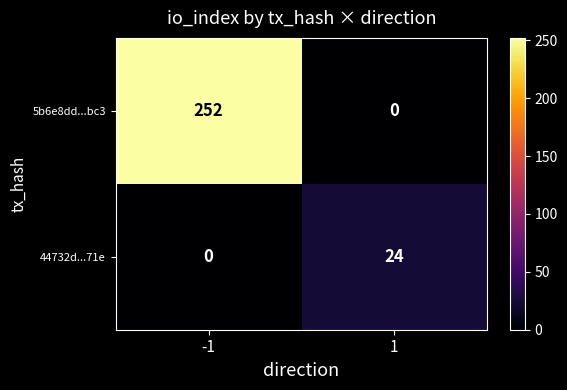

Is it true that 5b6e8dd...bc3 equals -167 at 1?

False